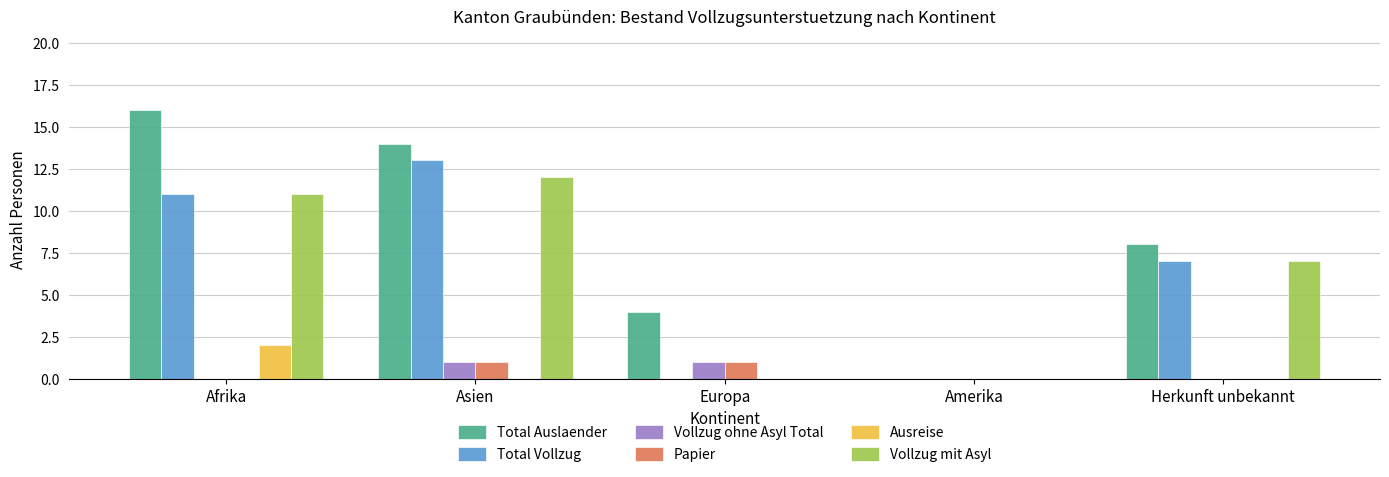

Between Afrika and Amerika, which series saw the biggest shift?

Total Auslaender